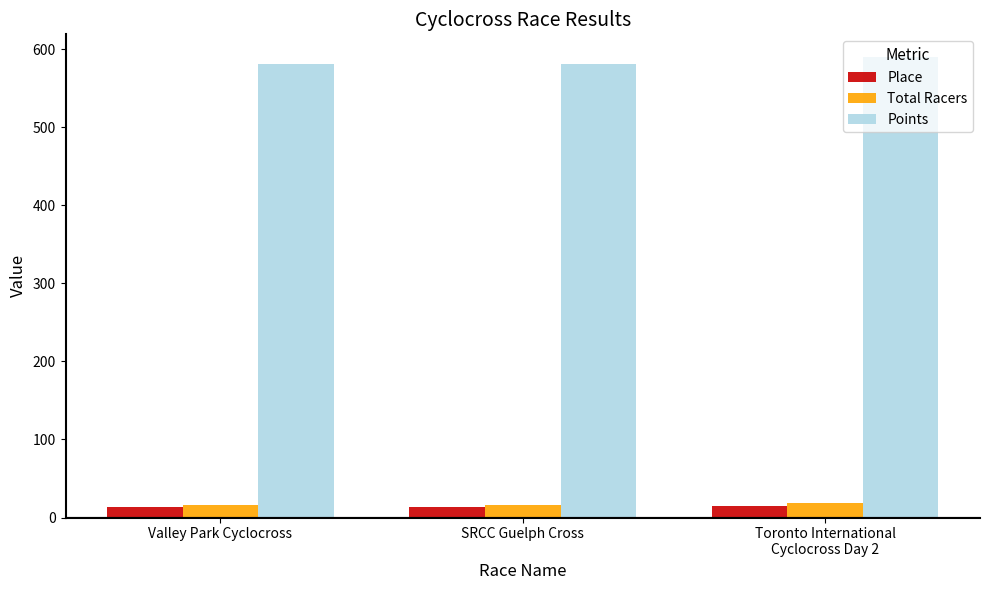

Which series has the largest range (max minus min)?

Points